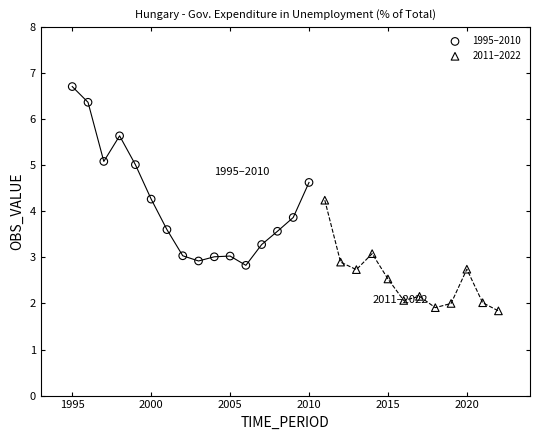

Which series reaches the minimum Y coordinate?

2011–2022